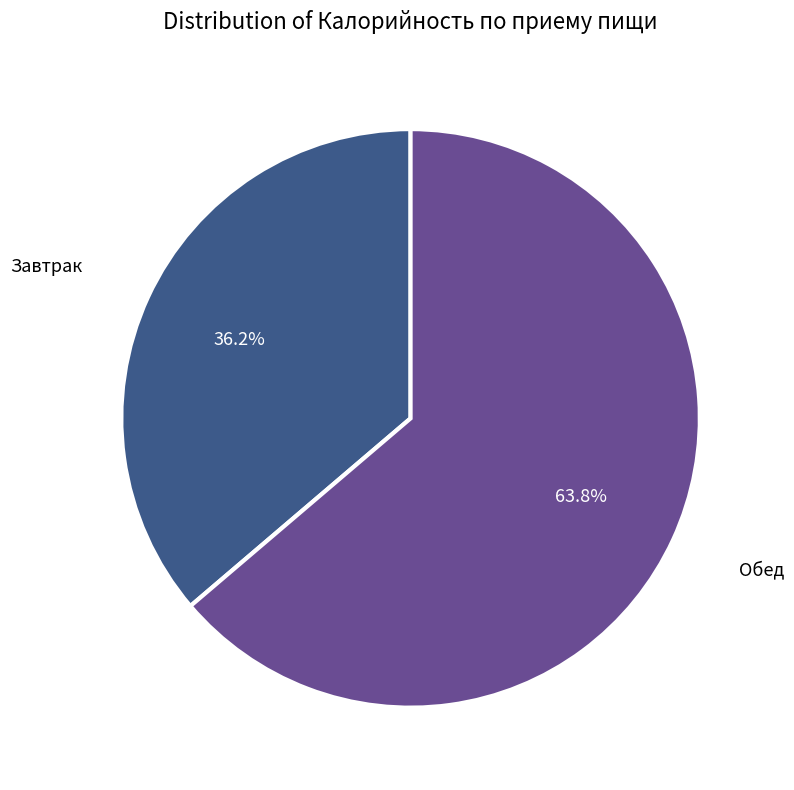

Does any single category account for the majority?

Yes